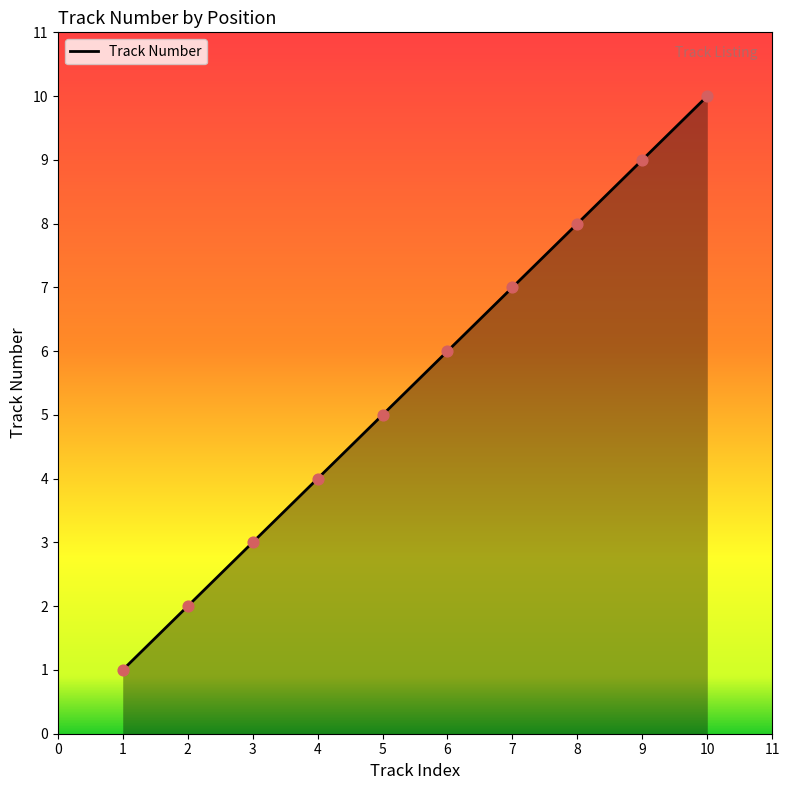

Approximately how many times larger is the value at 5 compared to 3?

1.7